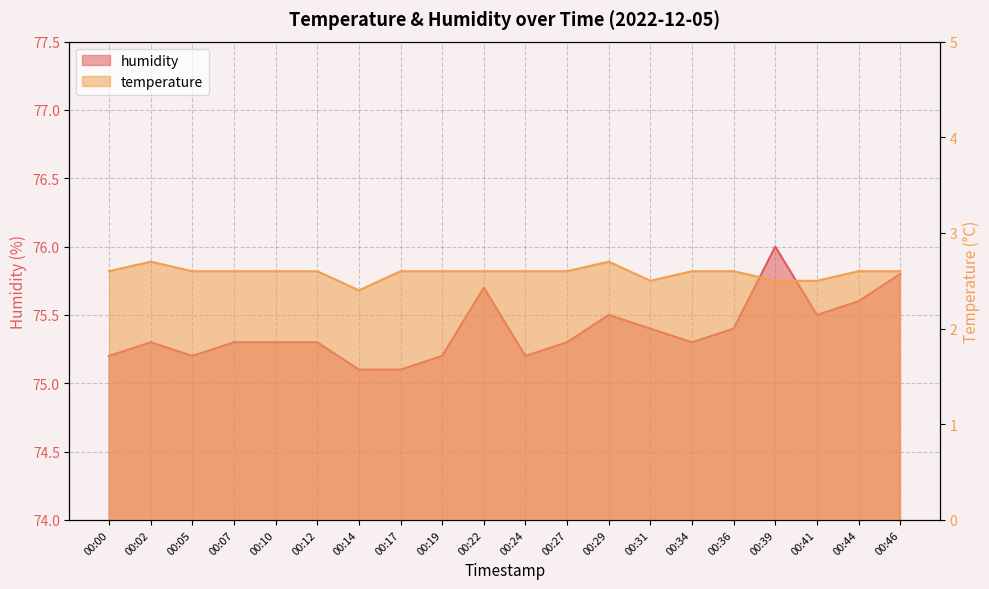

The value of humidity at 00:00 is 75.2. True or false?

True